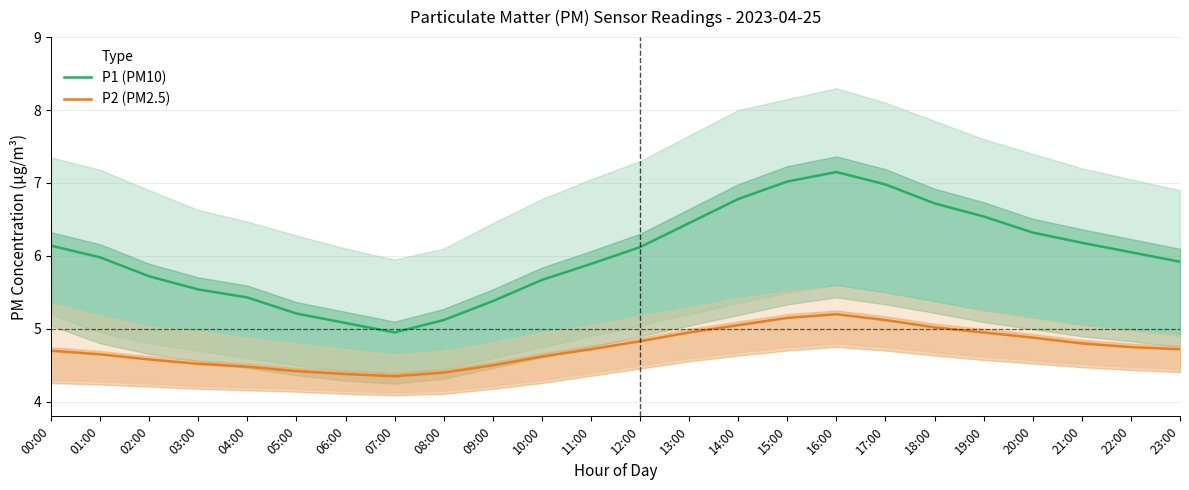

What is the lowest value of the P1 (PM10) series?

5.0